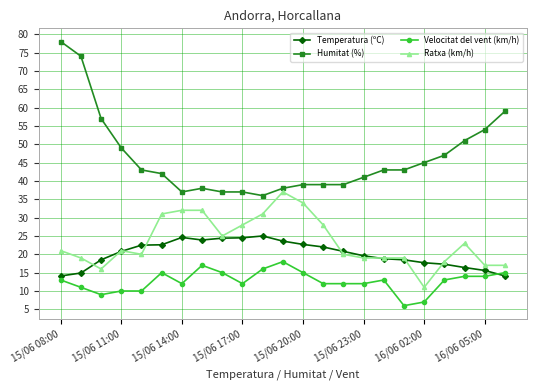

How many times do Velocitat del vent (km/h) and Temperatura (ºC) cross each other?

1